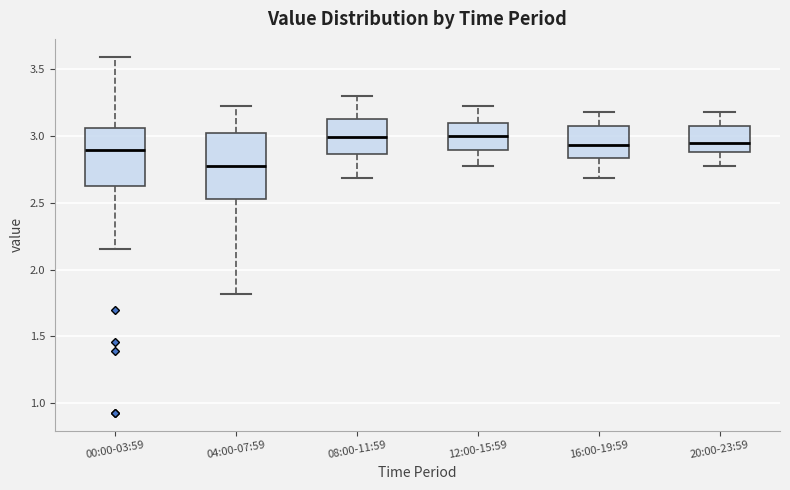

Where is the lower edge of the box for 04:00-07:59 on the y-axis? The values are not printed on the chart, so give them approximately, as read against the axis.

2.55